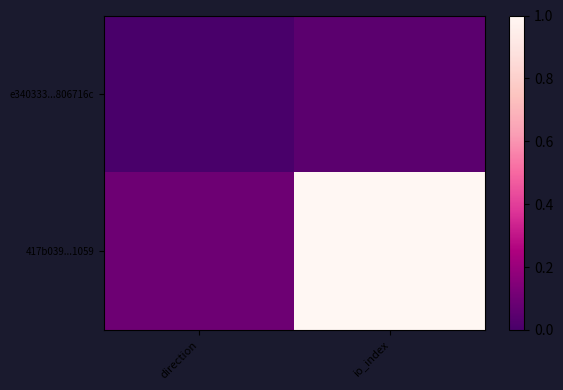

What is the total value across all series at direction?

0.1